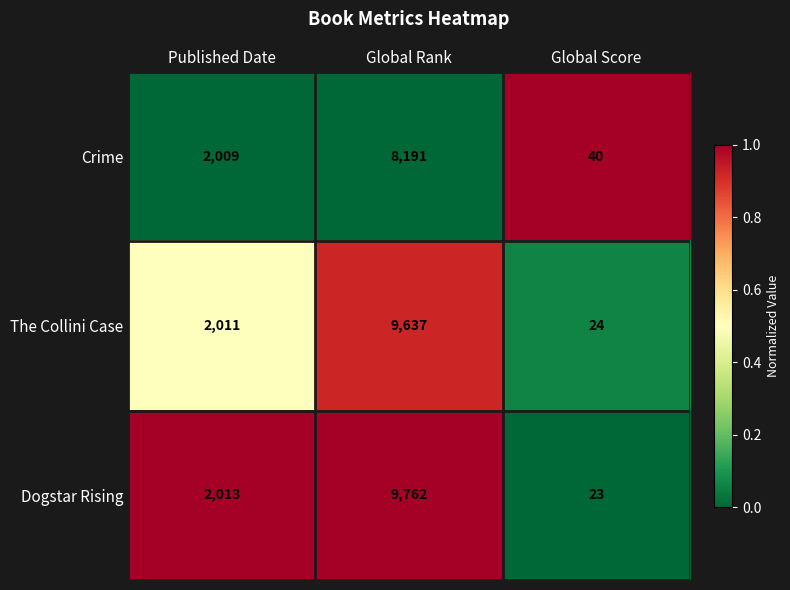

Read the The Collini Case value at Global Score.

24